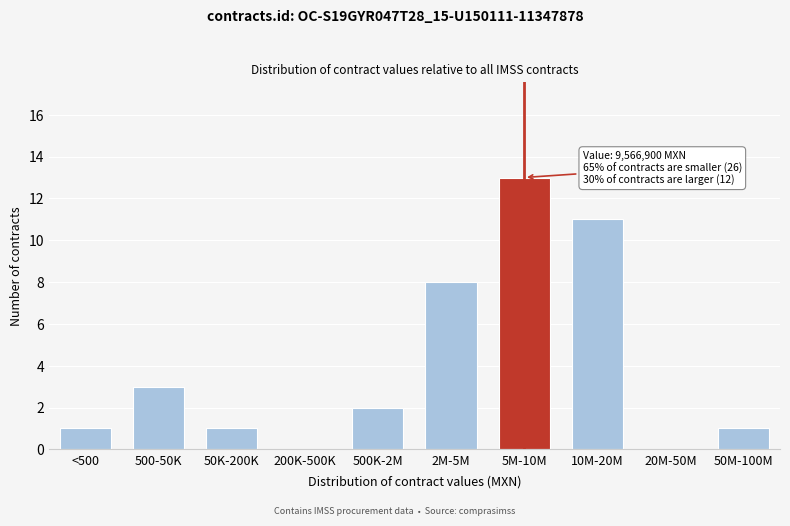

Reading right to left, extract all data points from this chart.

50M-100M=1	20M-50M=0	10M-20M=11	5M-10M=13	2M-5M=8	500K-2M=2	200K-500K=0	50K-200K=1	500-50K=3	<500=1